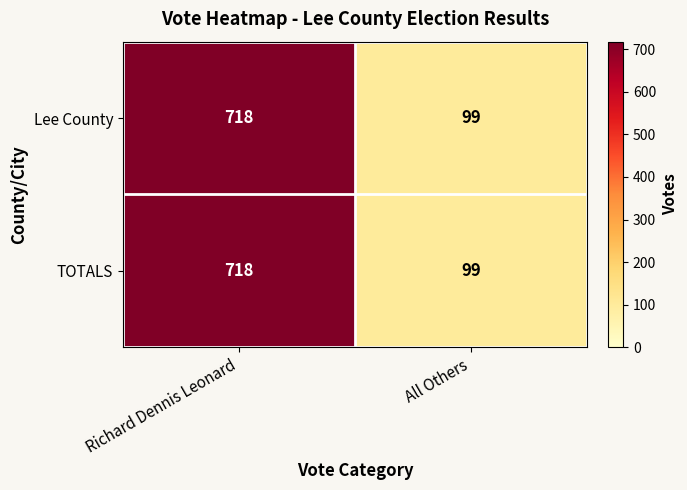

What is the approximate value of Lee County at Richard Dennis Leonard, to the nearest 100?

700